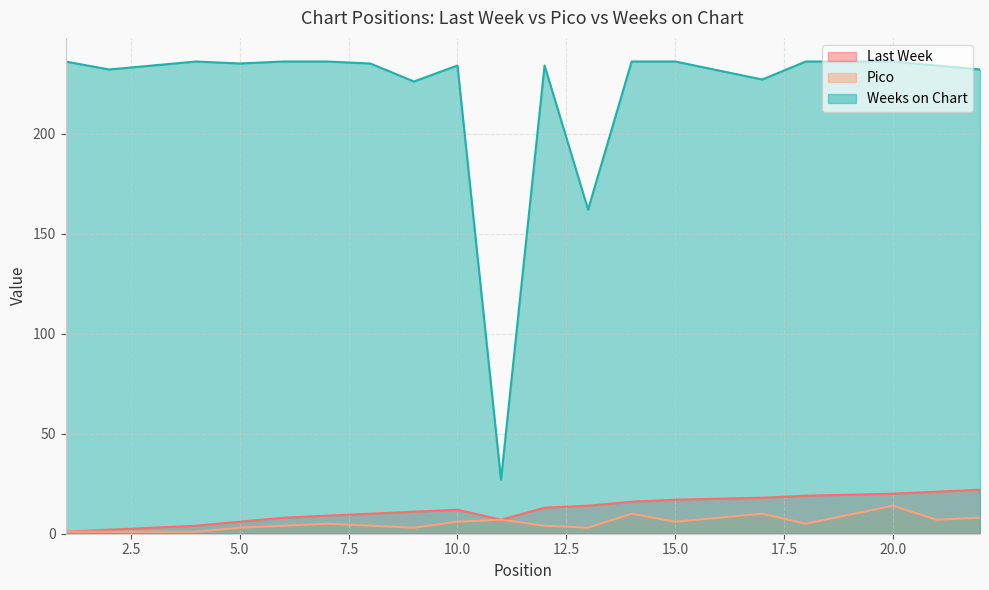

How many data points in Weeks on Chart are less than 235?

10